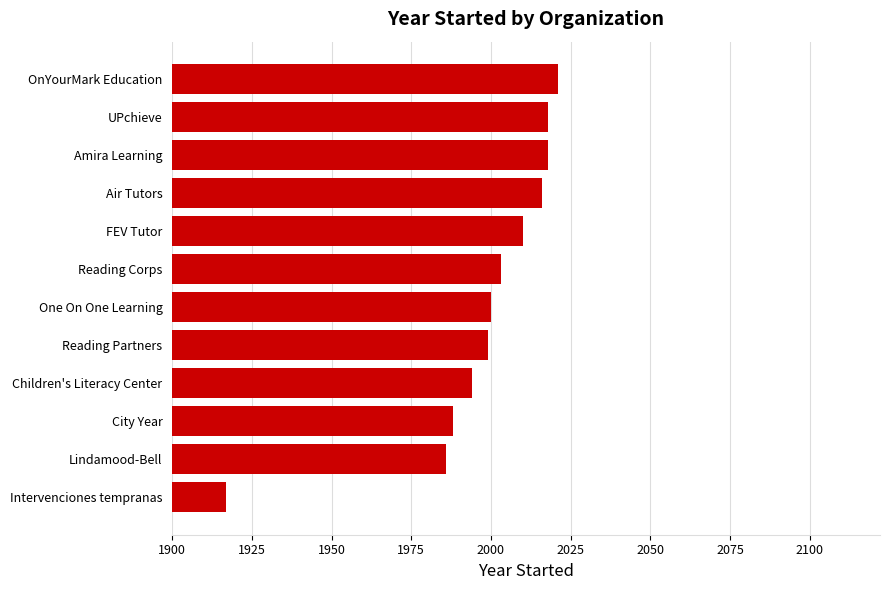

What is the greatest value displayed?

2021